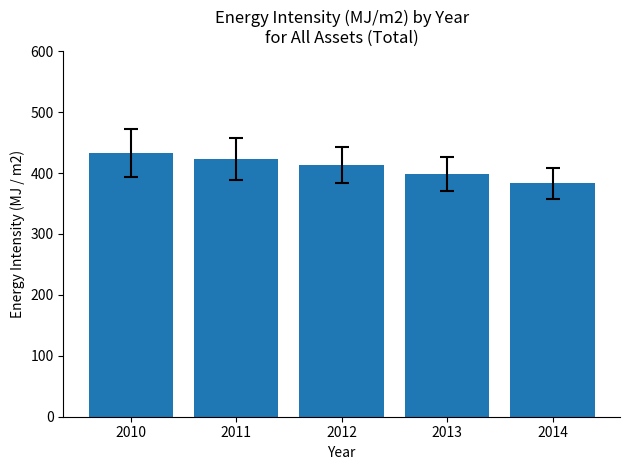

The value at 2012 is 413.3. True or false?

True